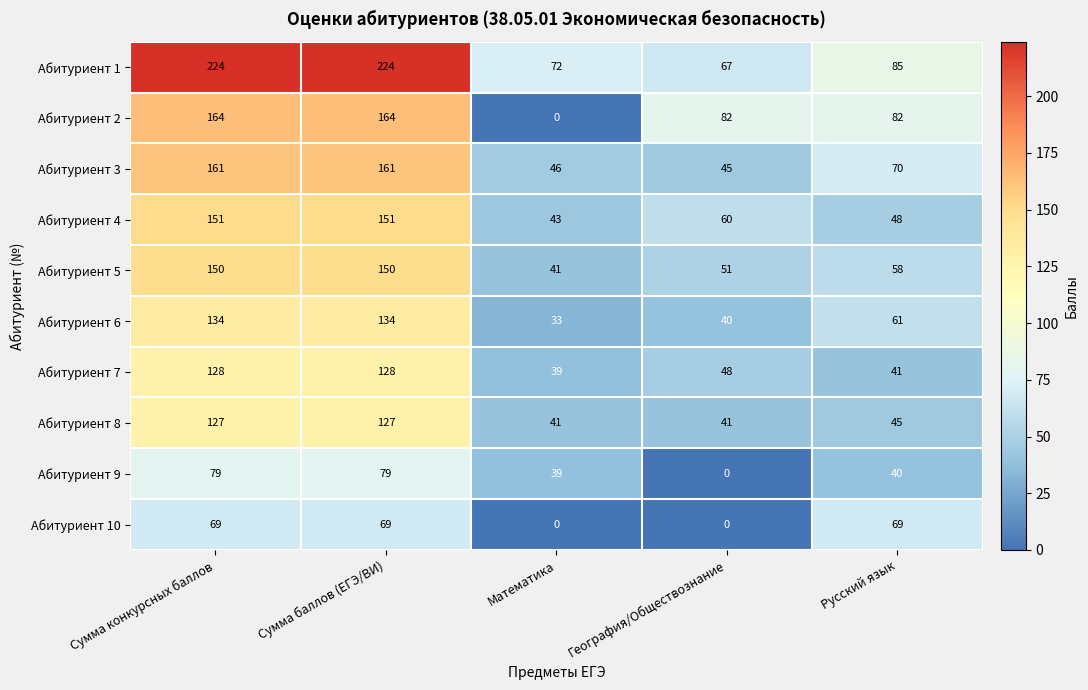

What is the difference between the second highest and minimum values in the Абитуриент 8 series?

86